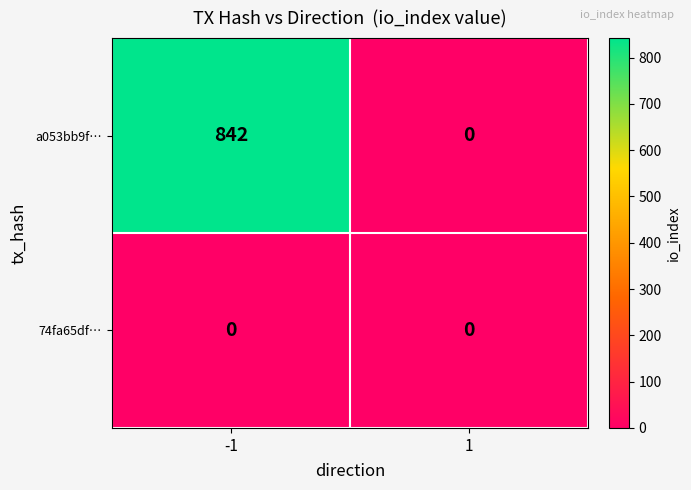

The a053bb9f… series shows 842 at -1. True or false?

True